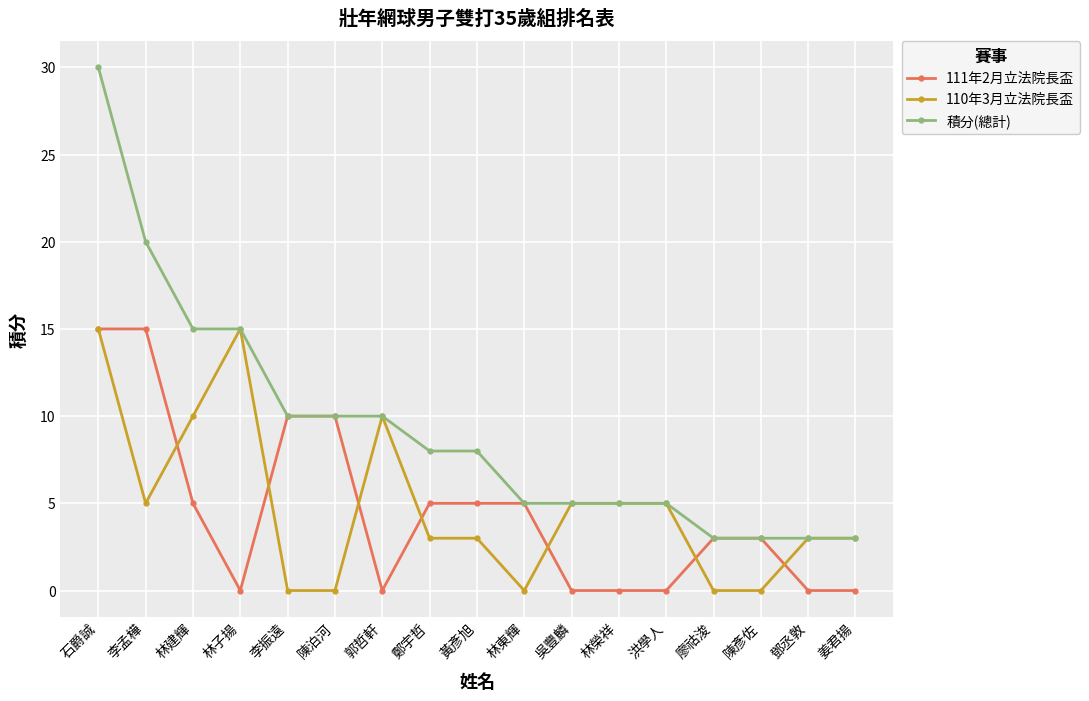

Is the value of 111年2月立法院長盃 at 姜君揚 greater than the value of 積分(總計) at 李孟樺?

No